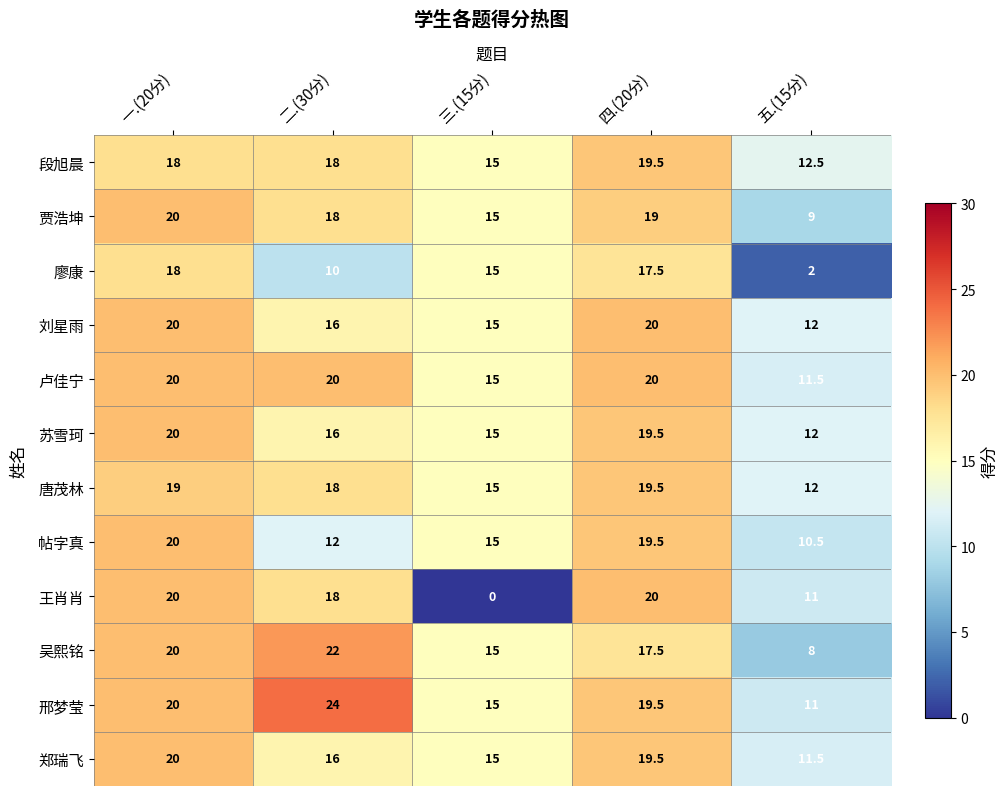

Where does the 帖字真 series first go above 15?

一.(20分)